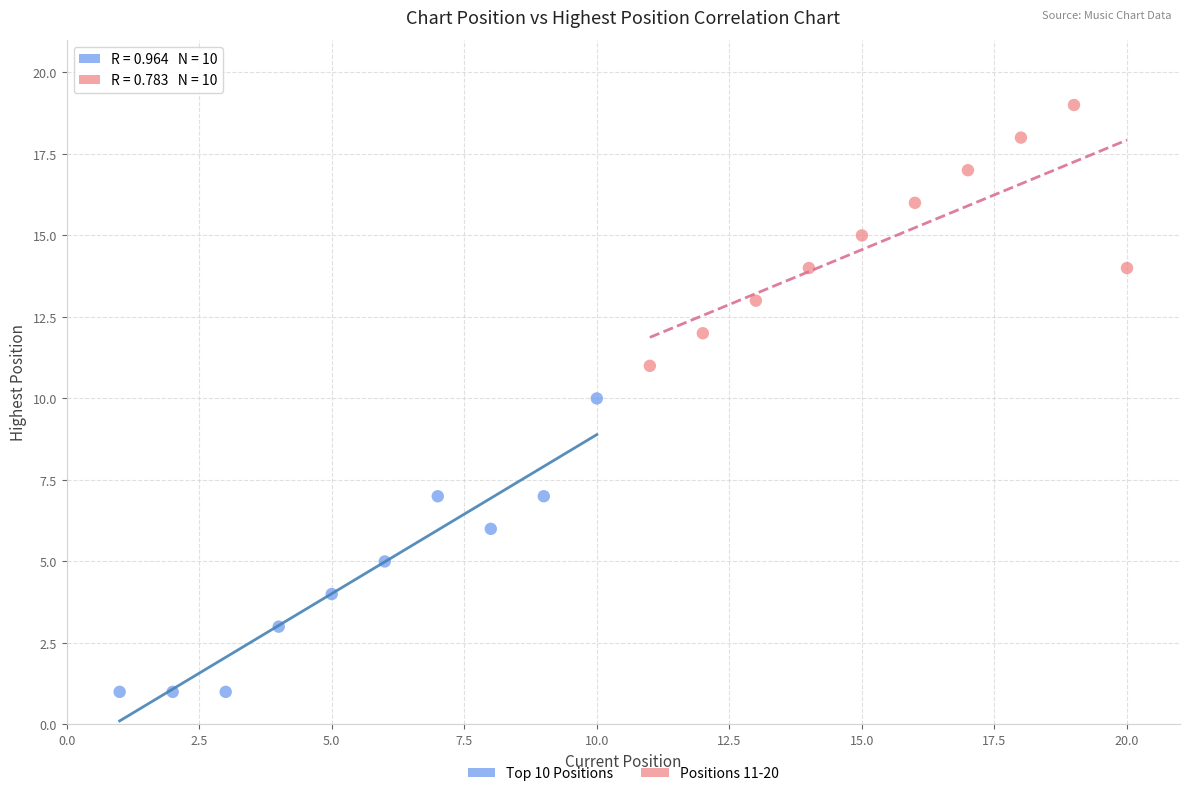

Which series contains the lowest Y value?

Top 10 Positions